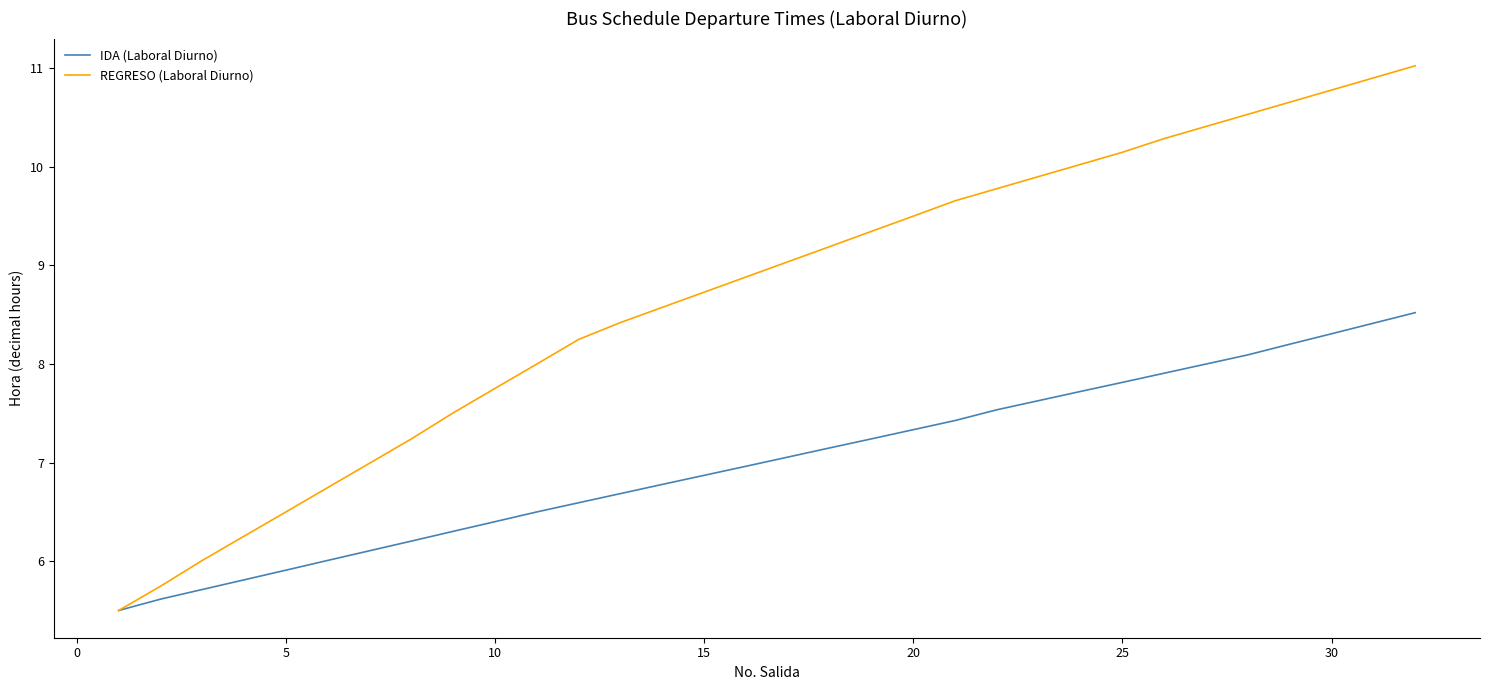

Which series has the widest spread of values?

REGRESO (Laboral Diurno)